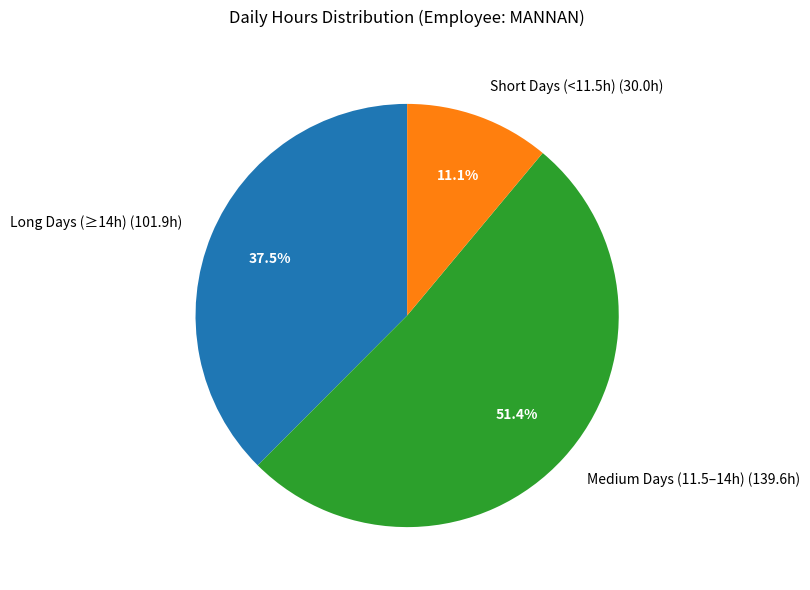

Between Long Days (≥14h) (101.9h) and Short Days (<11.5h) (30.0h), which is larger?

Long Days (≥14h) (101.9h)